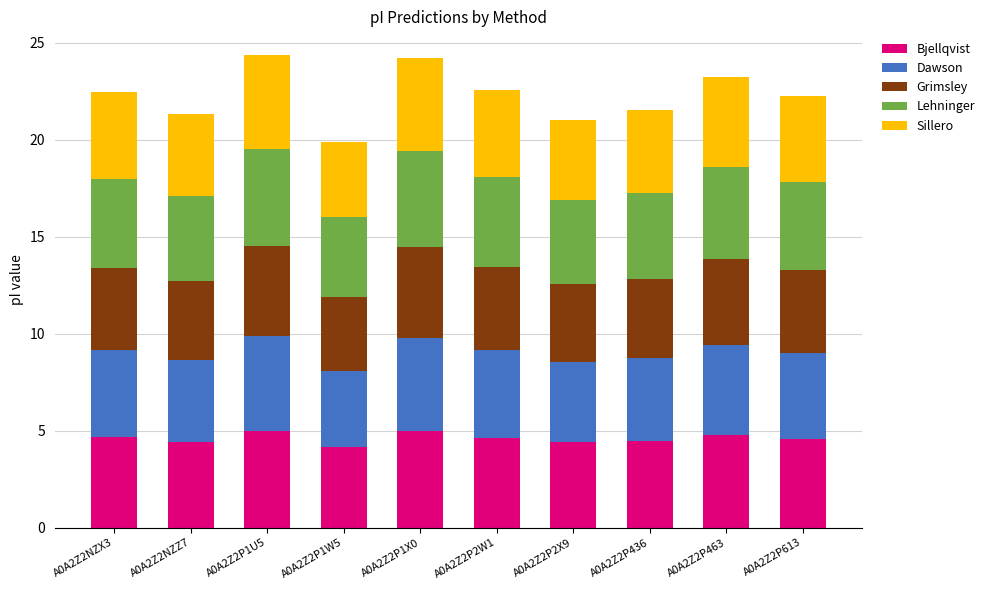

True or false: Bjellqvist has a value of 4.6 at A0A2Z2P2W1.

True